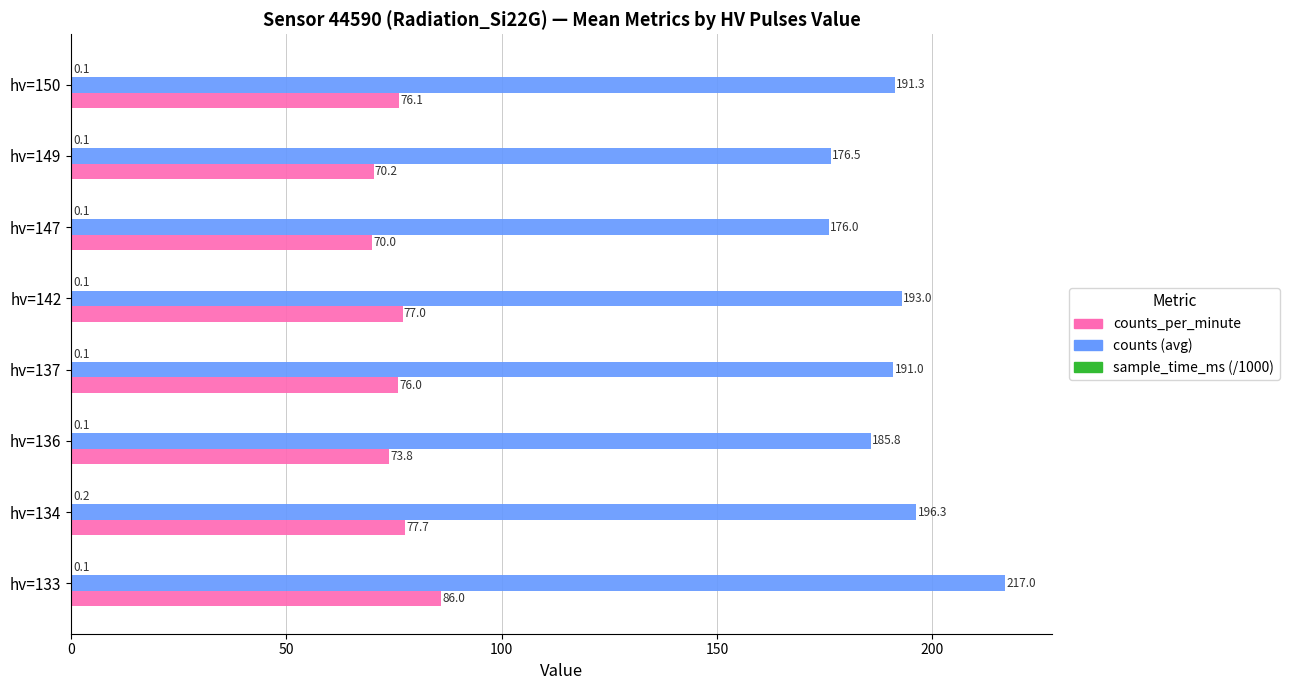

Which series changed the most between hv=142 and hv=150?

counts (avg)